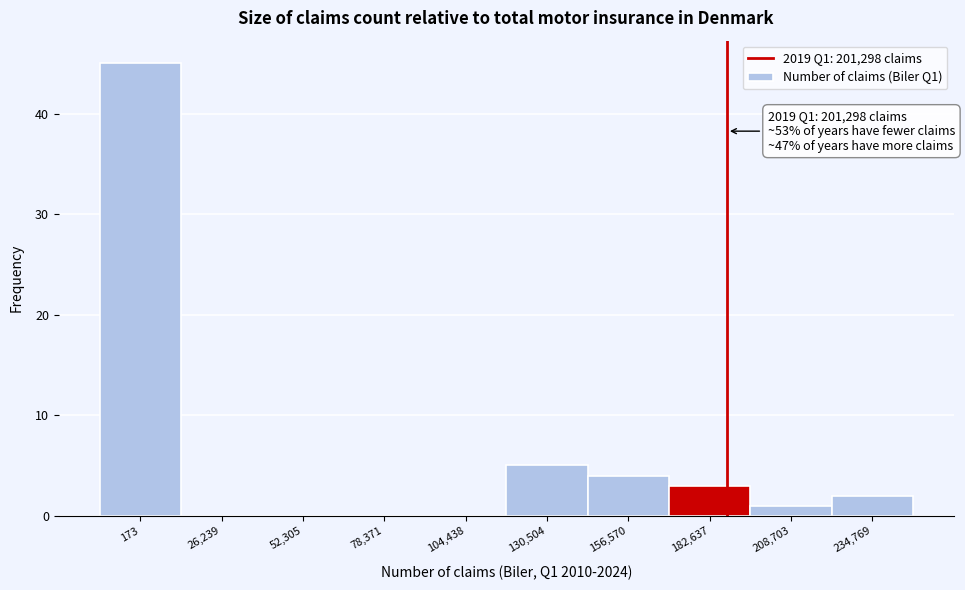

Reading left to right, extract all data points from this chart.

173=45	26,239=0	52,305=0	78,371=0	104,438=0	130,504=5	156,570=4	182,637=3	208,703=1	234,769=2